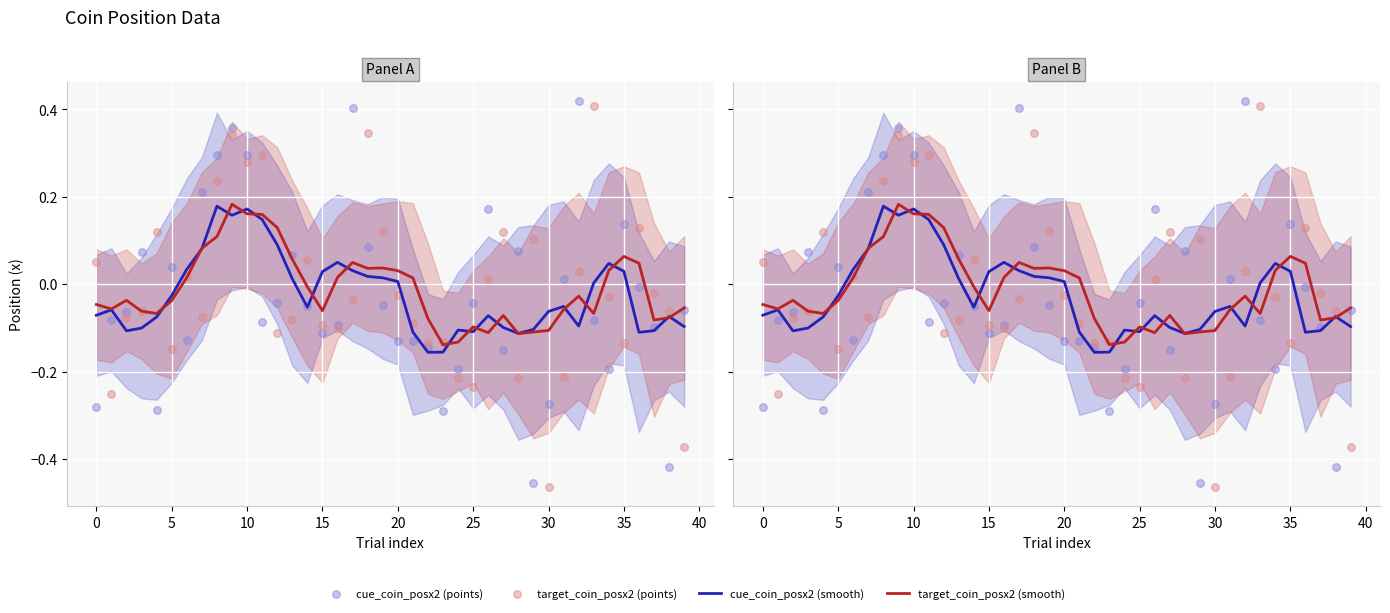

At how many categories does at least one series exceed 0?

30